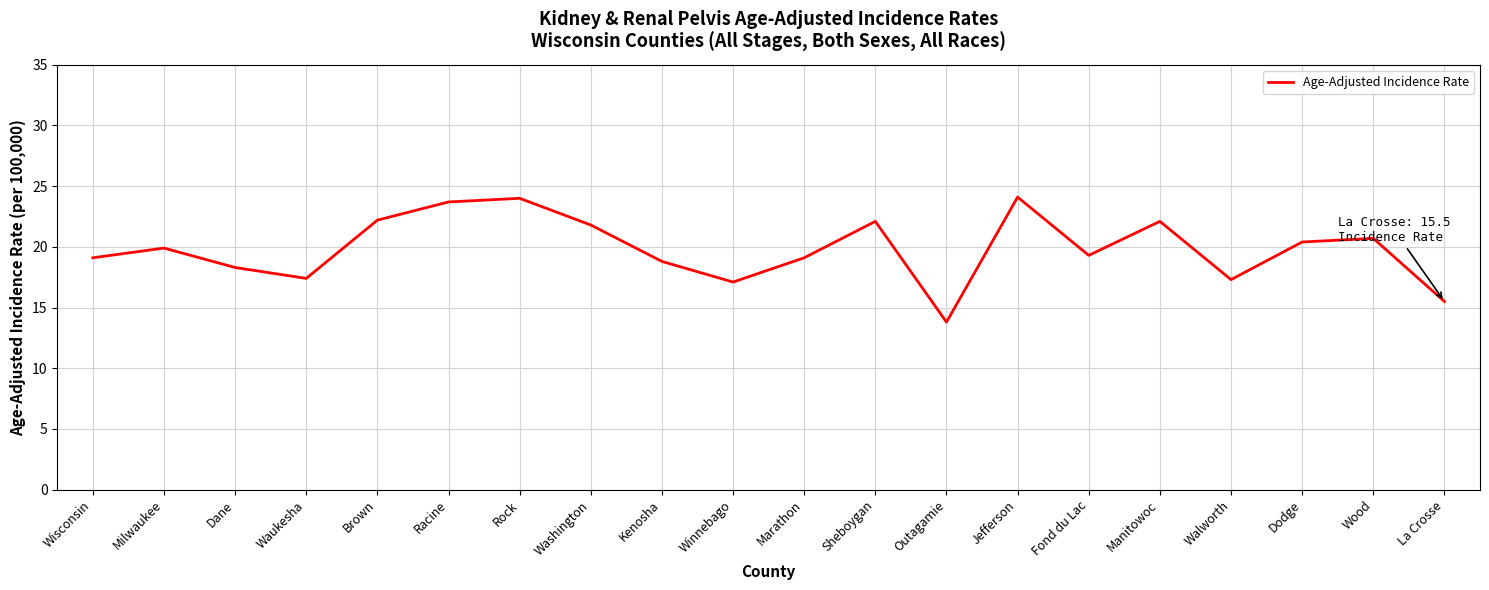

What position from the right is Wisconsin?

20